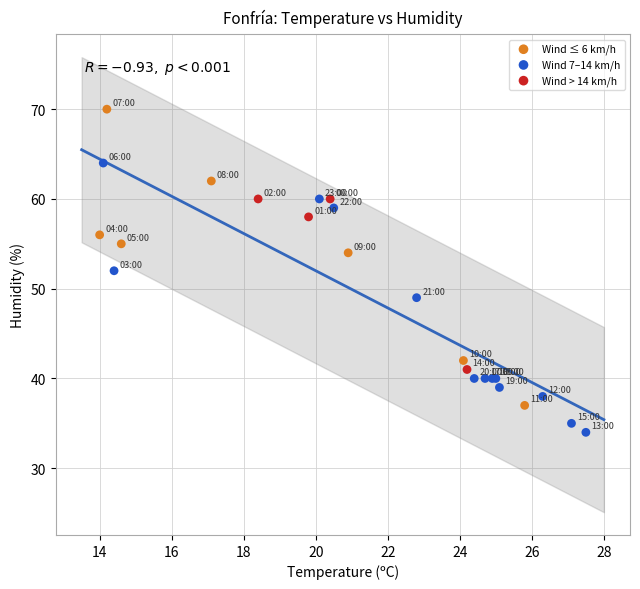

Which series contains the highest Y value?

Wind ≤ 6 km/h